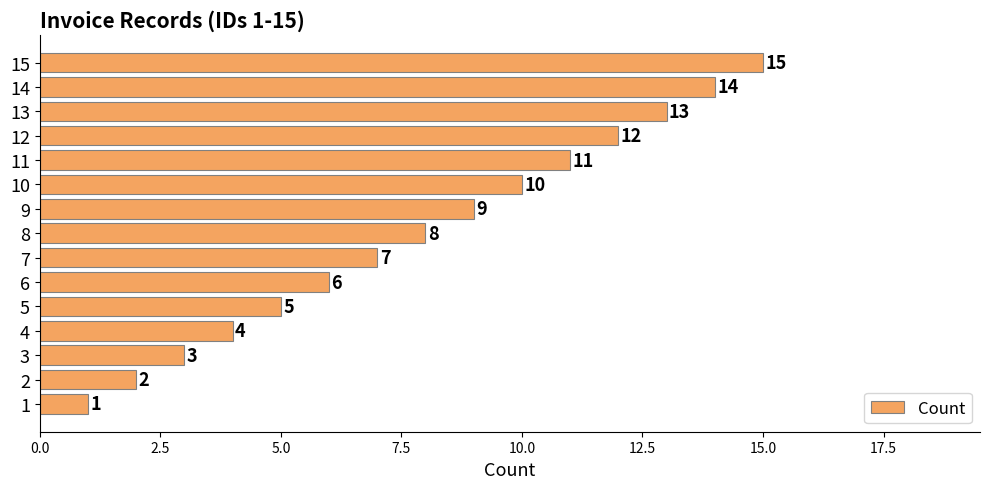

List the labels in order of value, smallest first.

1, 2, 3, 4, 5, 6, 7, 8, 9, 10, 11, 12, 13, 14, 15